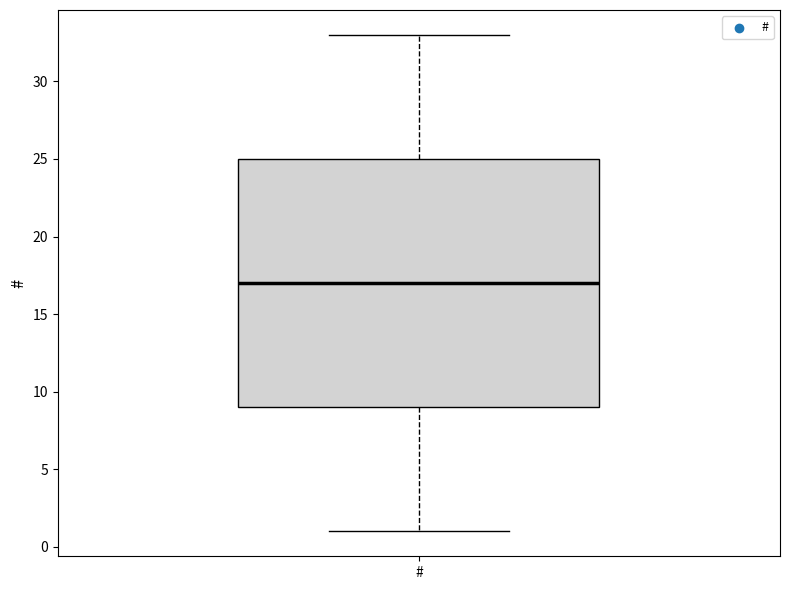

Read this box plot against the y-axis: the position of the median line, the range covered by the box, and the ends of both whiskers. The values are not printed on the chart, so give them approximately, as read against the axis.

median 17, box 9 to 25, whiskers 1 to 33